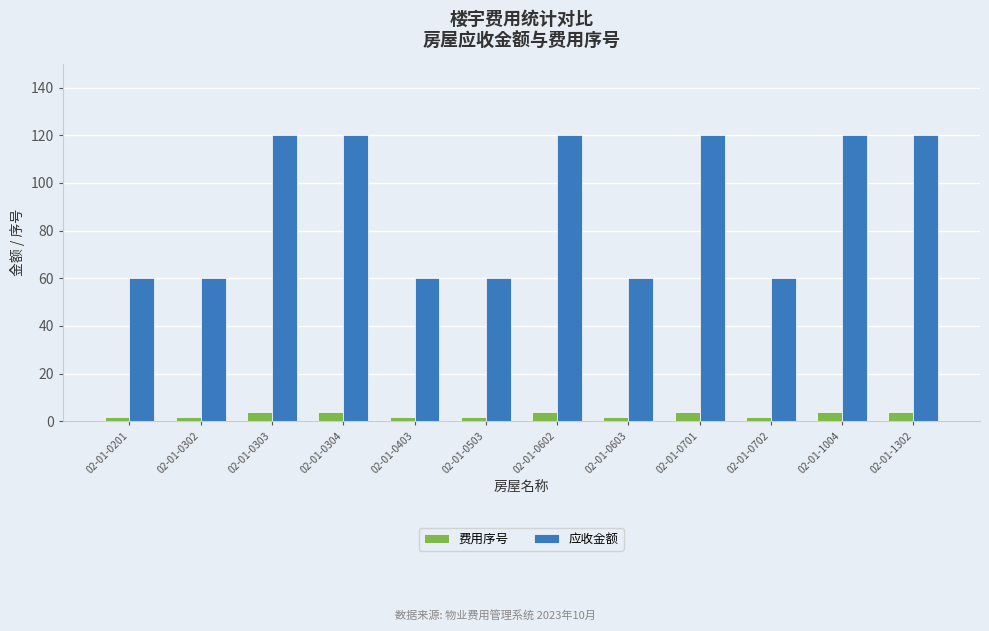

What are all the series names shown in the legend?

费用序号, 应收金额